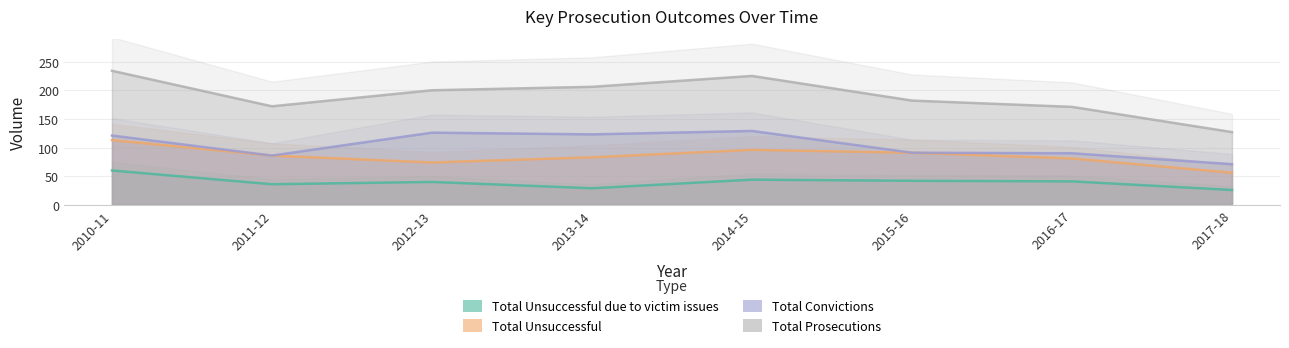

At which category does Total Prosecutions reach its first local peak?

2014-15